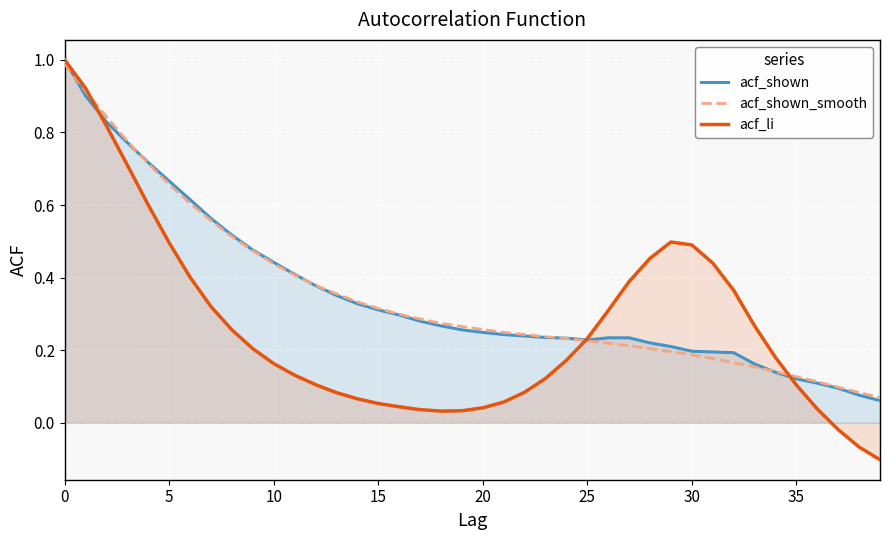

What is the total value across all series at 26?

0.8